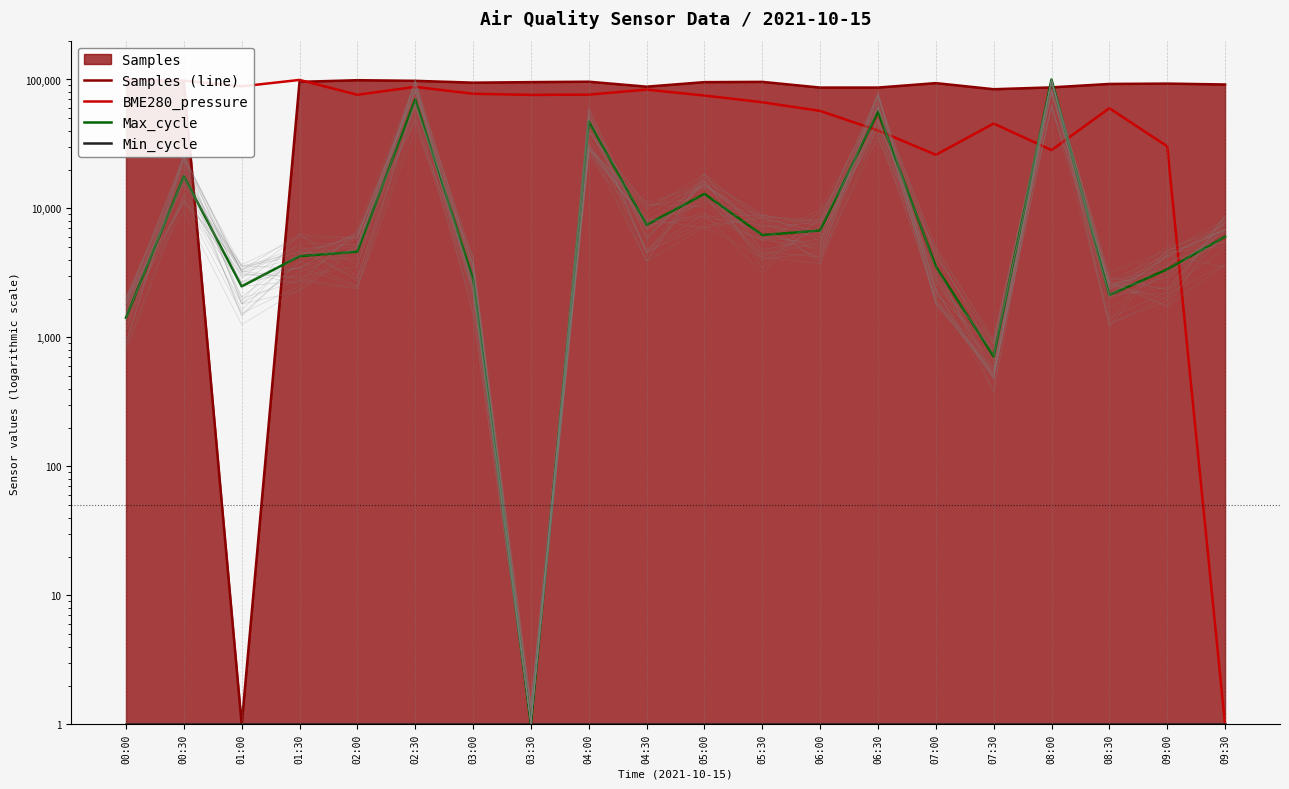

Which has a higher value, 00:30 or 05:30?

00:30